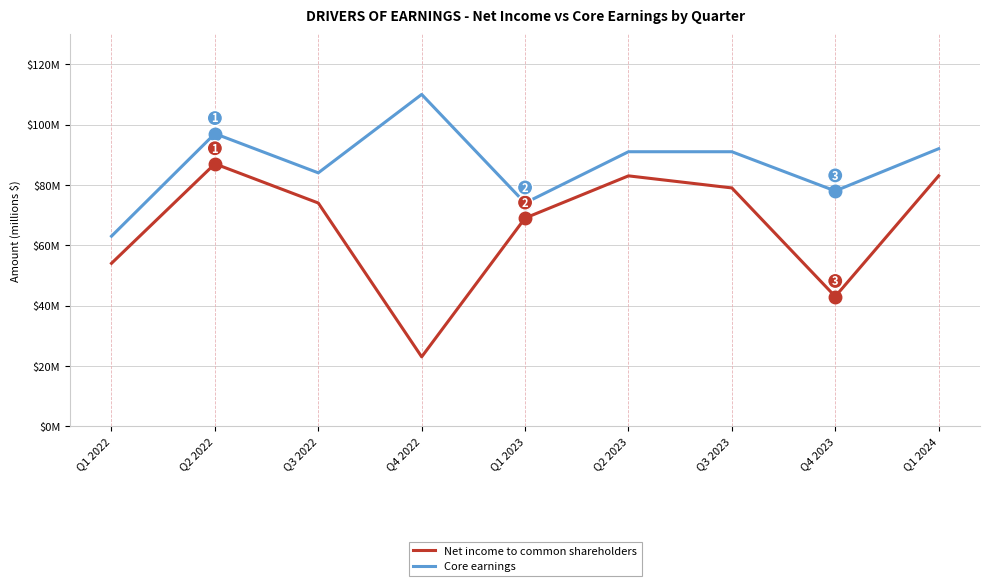

Rank the categories by Core earnings value from highest to lowest.

Q4 2022, Q2 2022, Q1 2024, Q2 2023, Q3 2023, Q3 2022, Q4 2023, Q1 2023, Q1 2022